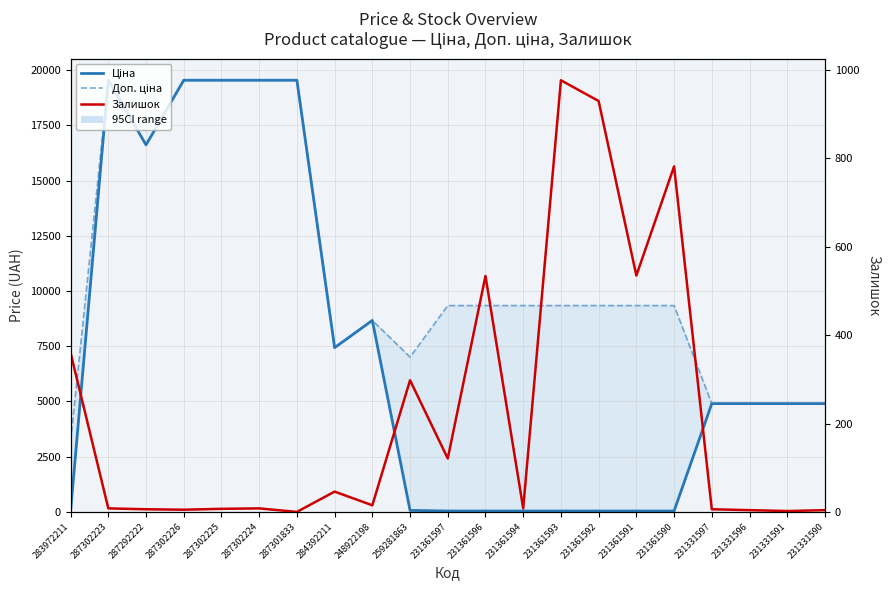

List the series in order of their overall mean, highest first.

Доп. ціна, Ціна, Залишок